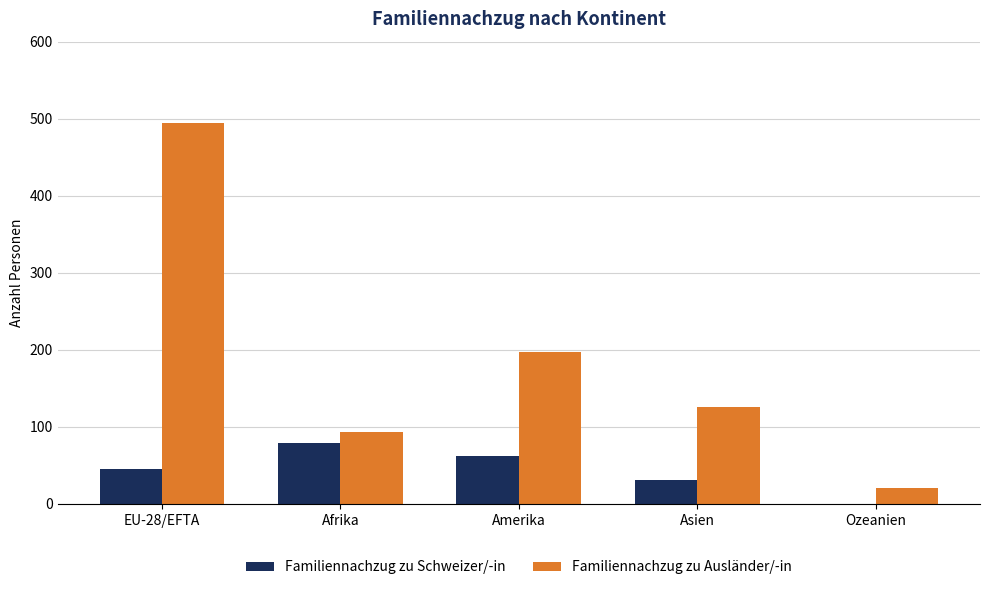

Is it true that Familiennachzug zu Schweizer/-in equals 45 at EU-28/EFTA?

True